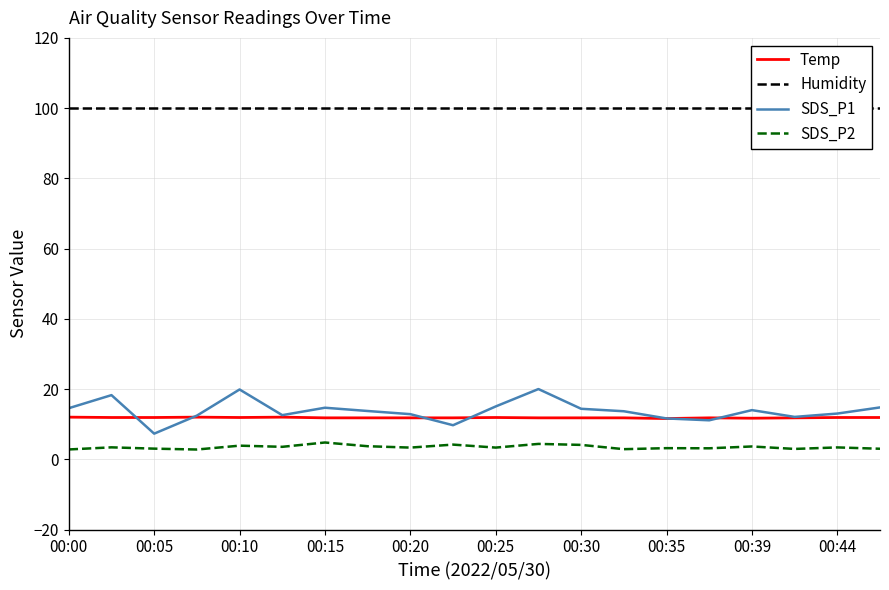

The value of Temp at 00:25 is 11.9. True or false?

True